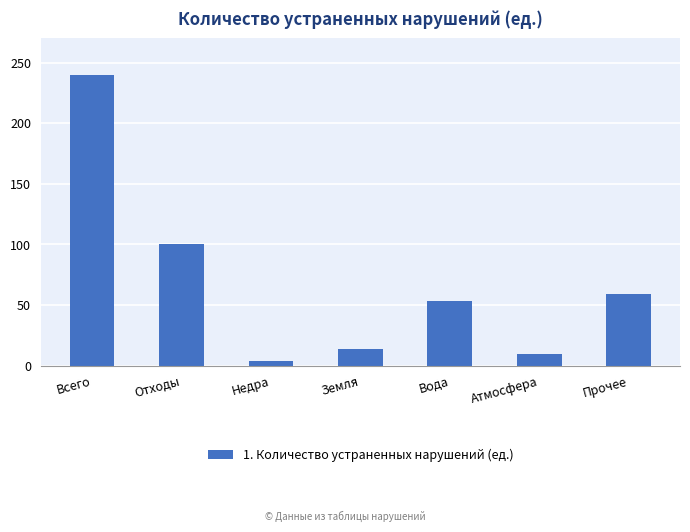

What is the change in value from Всего to Вода?

-187